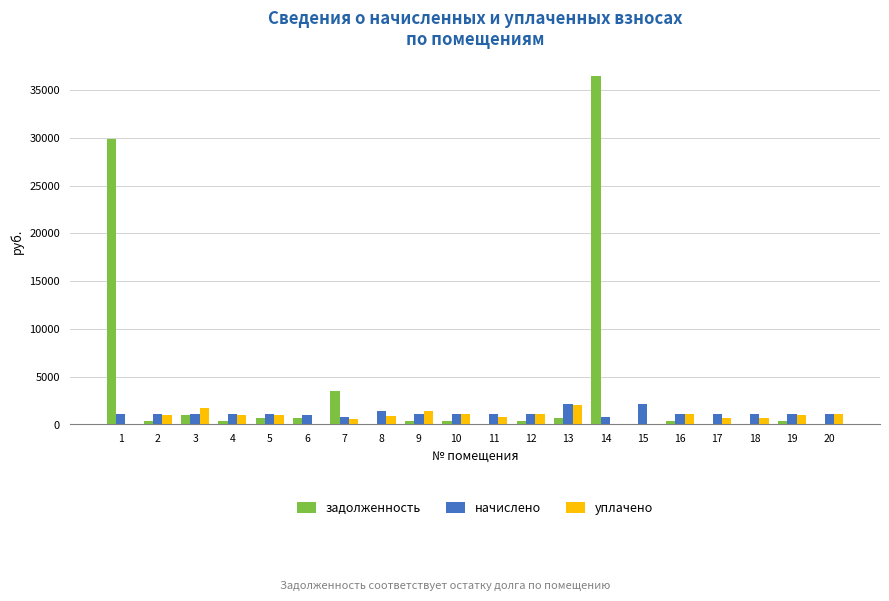

What is the sum of all уплачено values?

17100.0